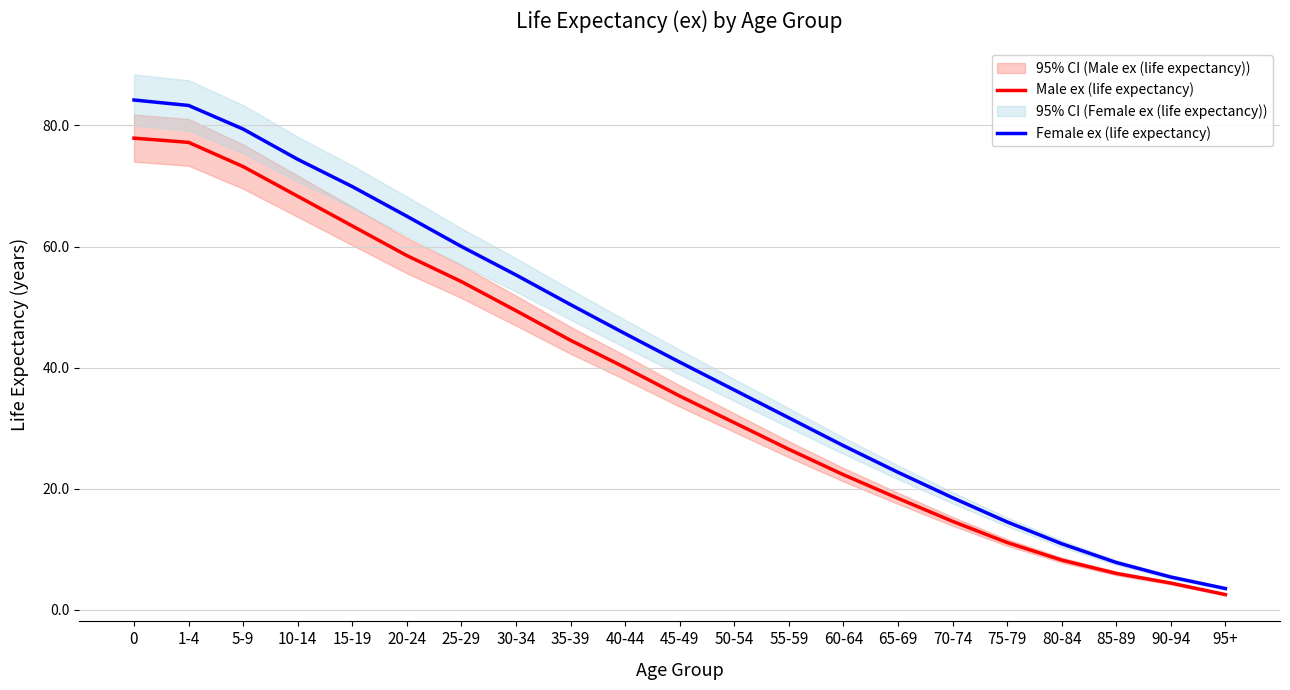

What are all the series names shown in the legend?

Male ex (life expectancy), Female ex (life expectancy)